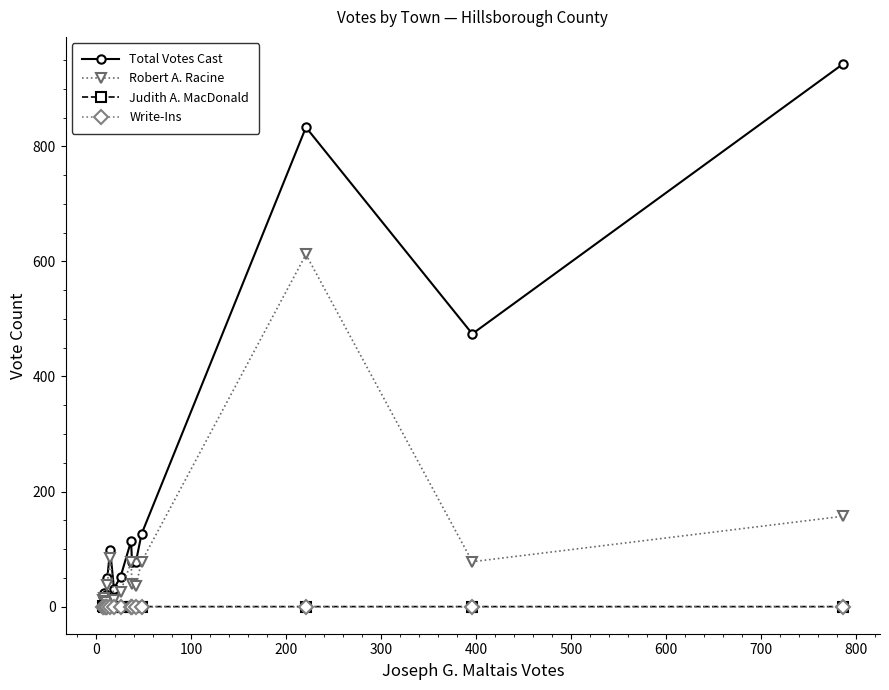

The Total Votes Cast series shows 1286 at 12. True or false?

False